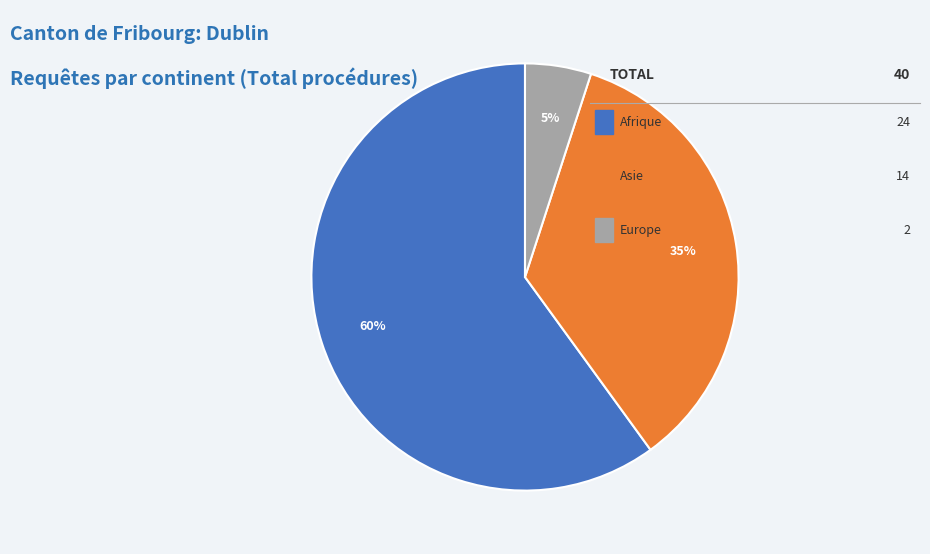

To the nearest percent, what is the difference between the largest and smallest slice percentages?

55%